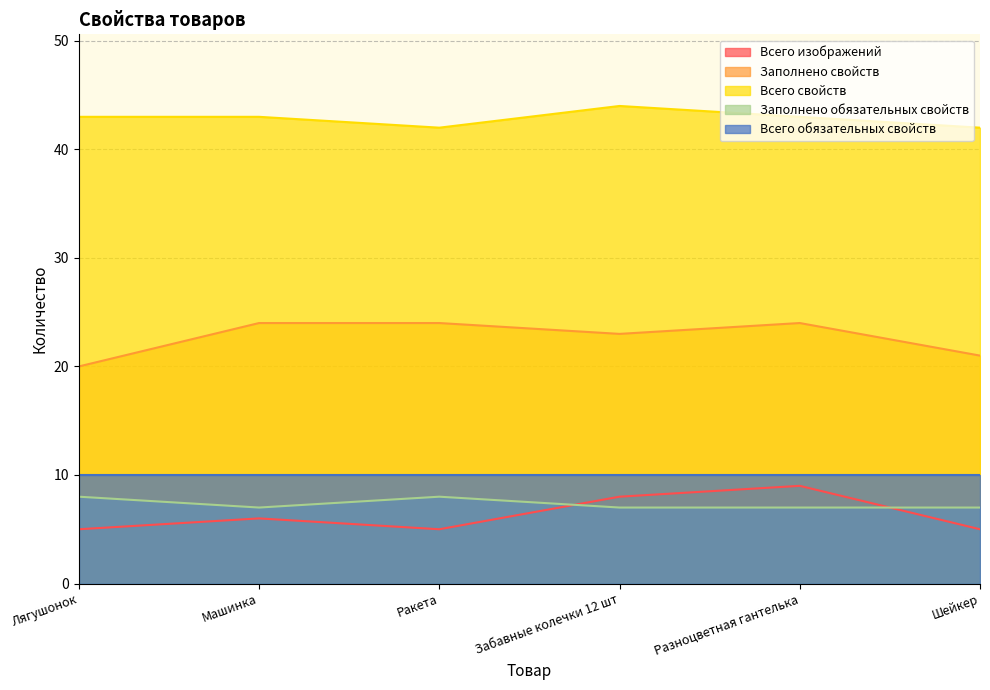

How many data points in Всего изображений are above 6?

2